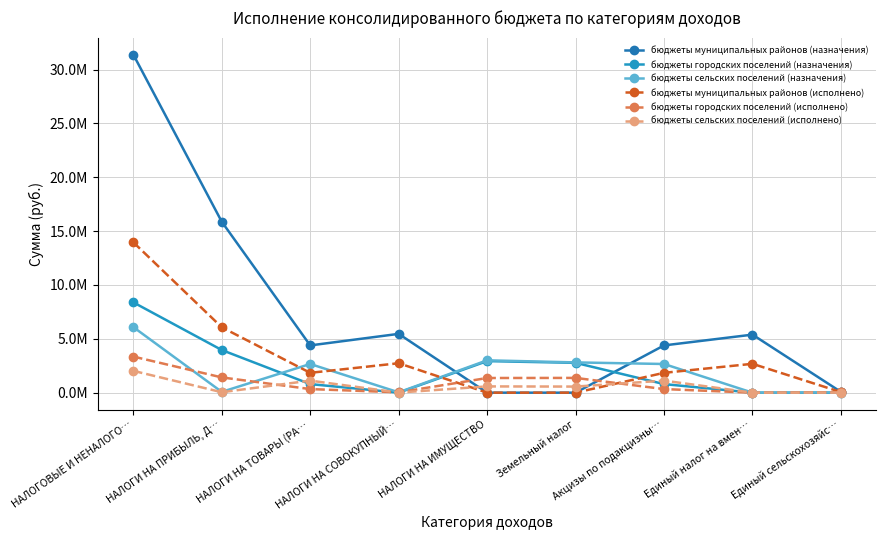

Is this an area chart (filled region under the line)?

No